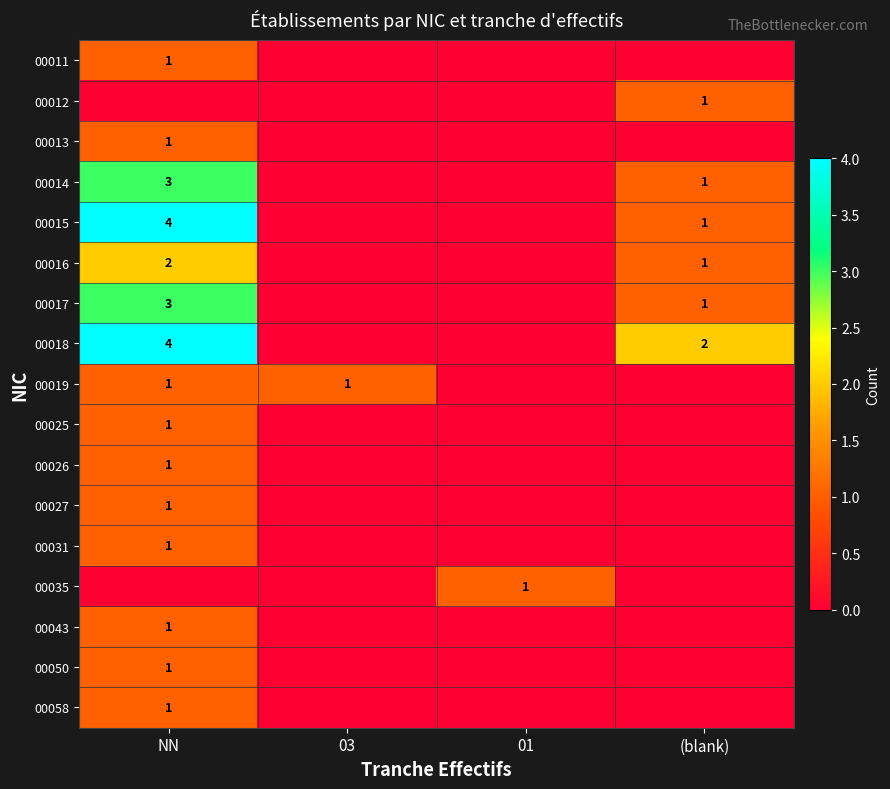

True or false: 00050 has a value of 2 at NN.

False